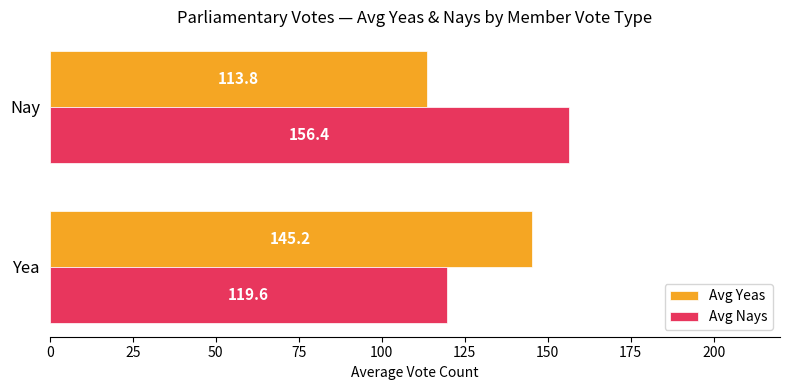

The Avg Nays series shows 156.4 at Nay. True or false?

True